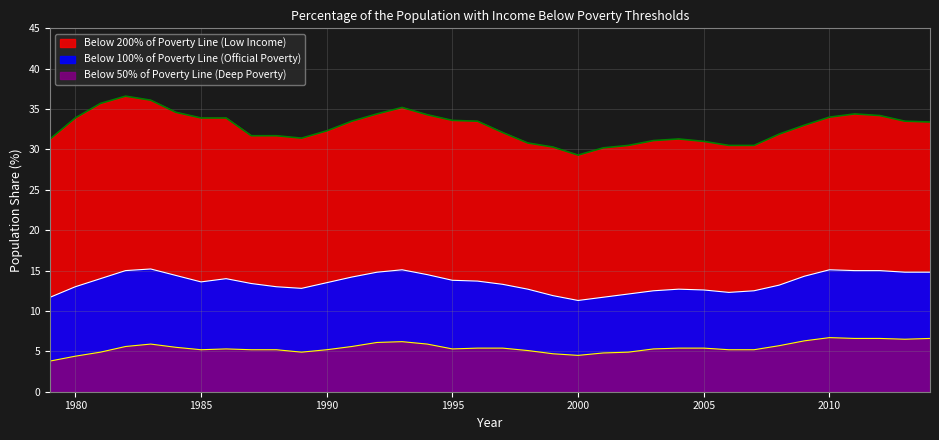

Where is the first local minimum for Below 100% of Poverty Line (Official Poverty)?

1985